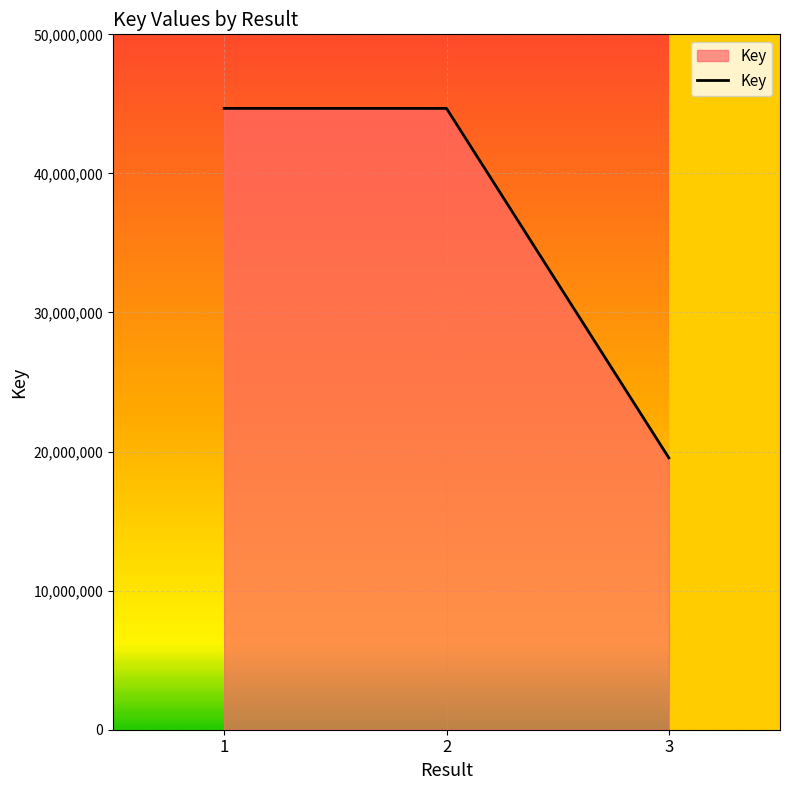

What is the sum of the values at 3 and 1?

64225983